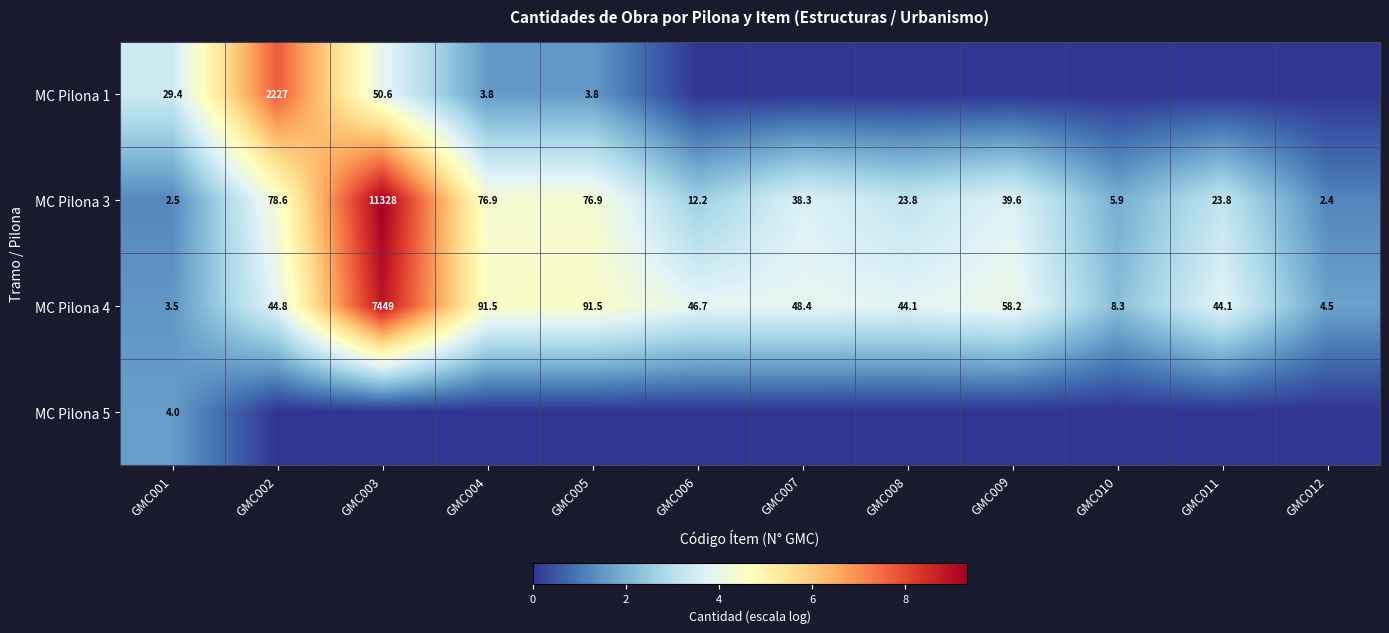

At which category does the chart reach its minimum across all series?

GMC006